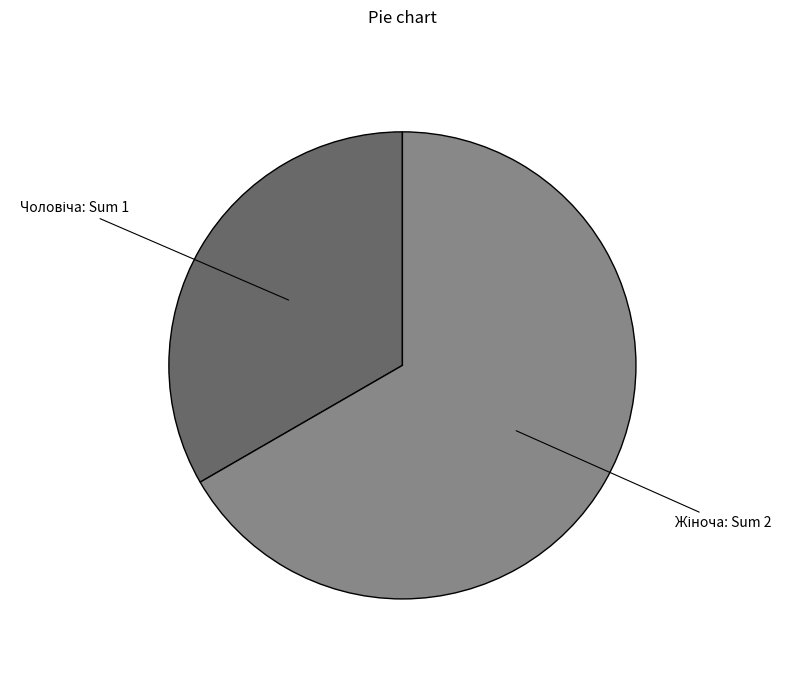

Does any single category account for the majority?

Yes